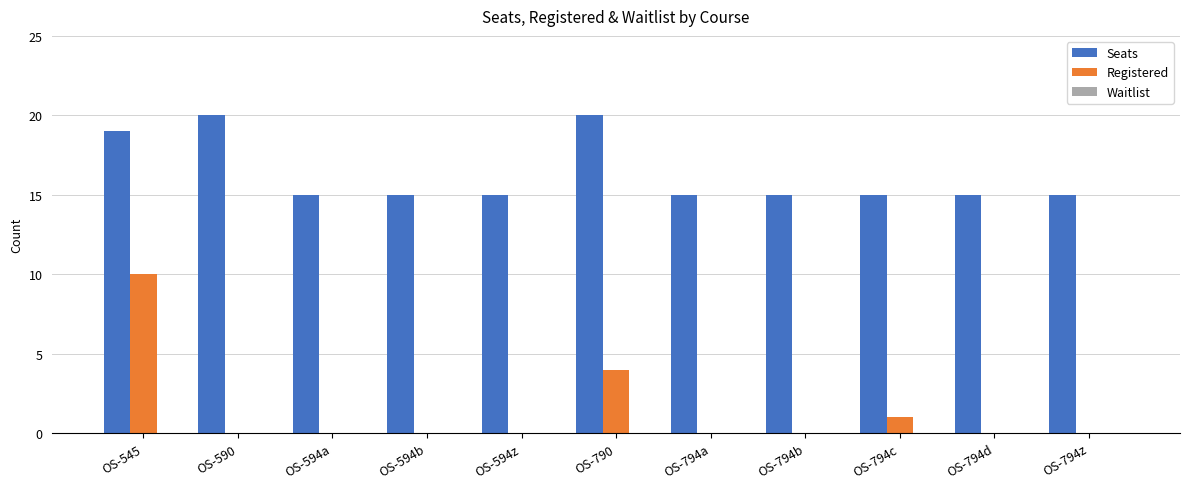

At which category is the sum across all series the highest?

OS-545